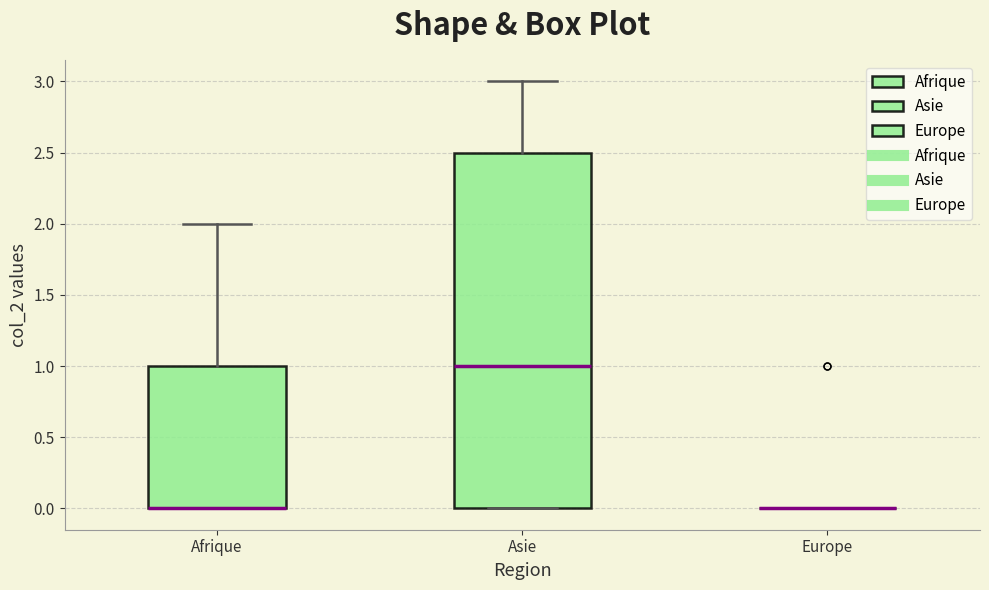

Reading left to right, read every box against the y-axis: the position of its median line, the range the box covers, and the ends of its whiskers. The values are not printed on the chart, so give them approximately, as read against the axis.

Afrique: median 0.0 (drawn on the box's lower edge), box 0.0 to 1.0, whiskers 0.0 to 2.0
Asie: median 1.0, box 0.0 to 2.5, whiskers 0.0 to 3.0
Europe: box collapsed to a line at 0.0, whiskers 0.0 to 0.0